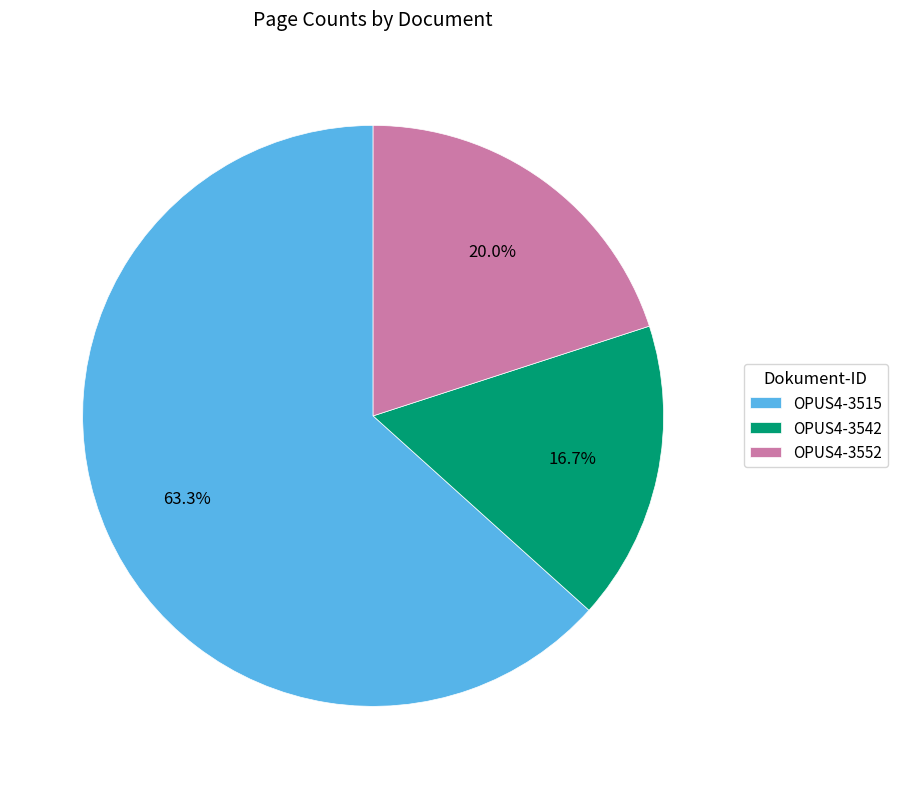

Between OPUS4-3515 and OPUS4-3552, which is larger?

OPUS4-3515